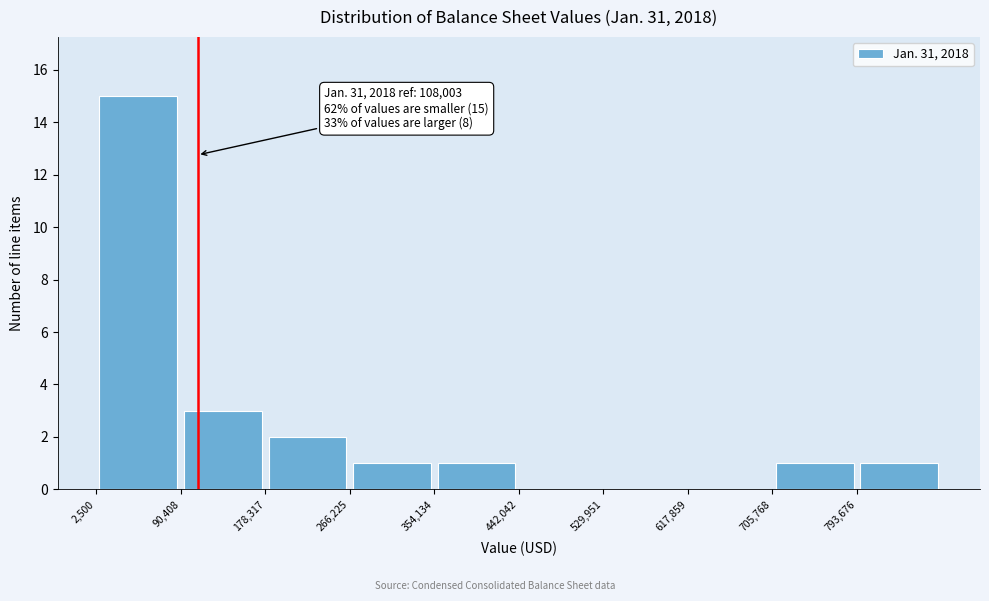

Which range on the x-axis has the tallest bar?

0 to 90000